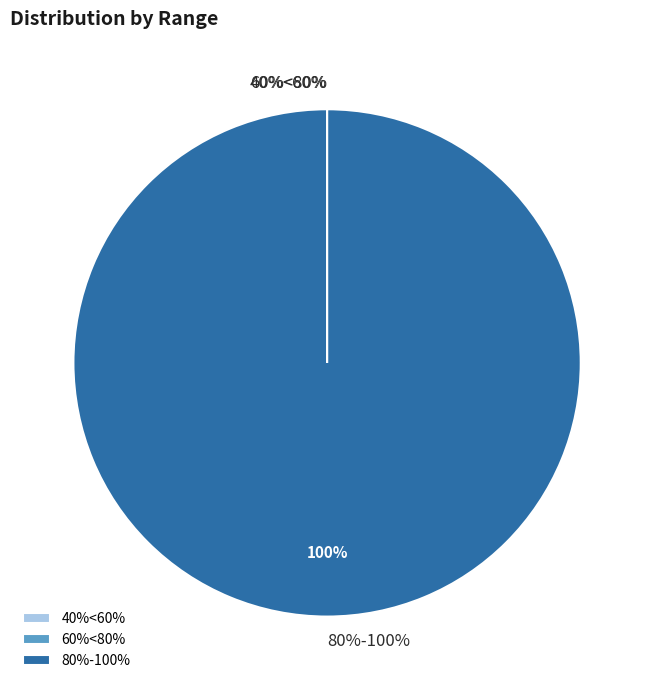

Does 80%-100% represent more than half of the total?

Yes